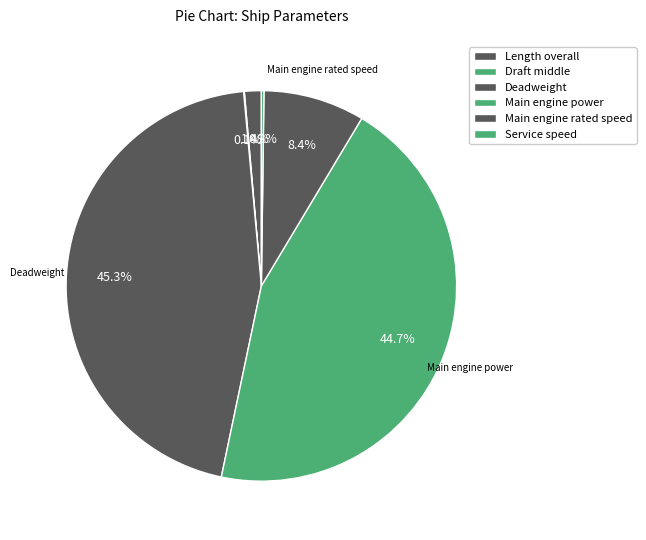

To the nearest percent, what is the difference between the Main engine power and Deadweight slice percentages?

1%